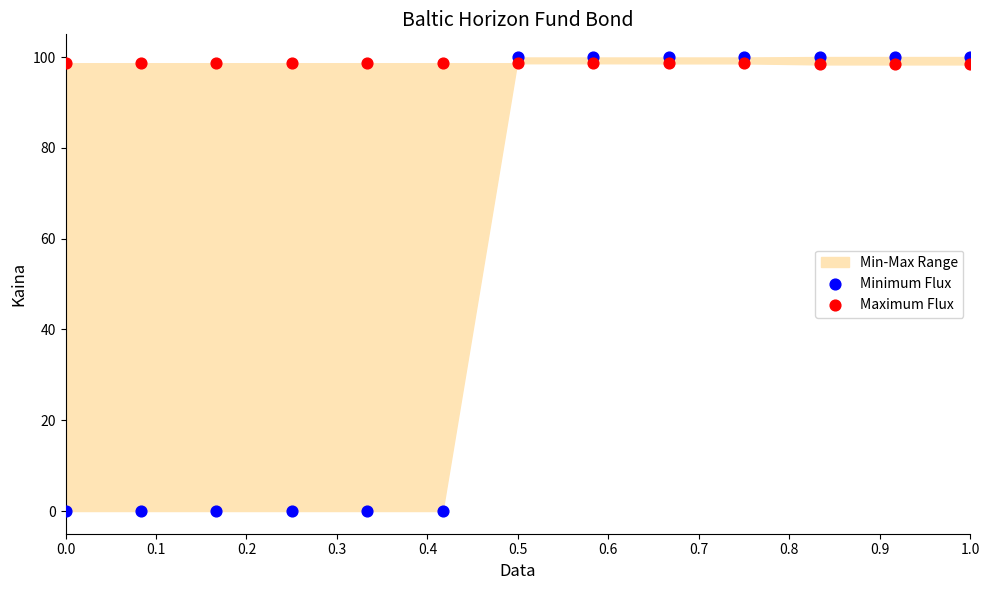

Across all data points, what is the range of Y values (max minus min)?

100.0